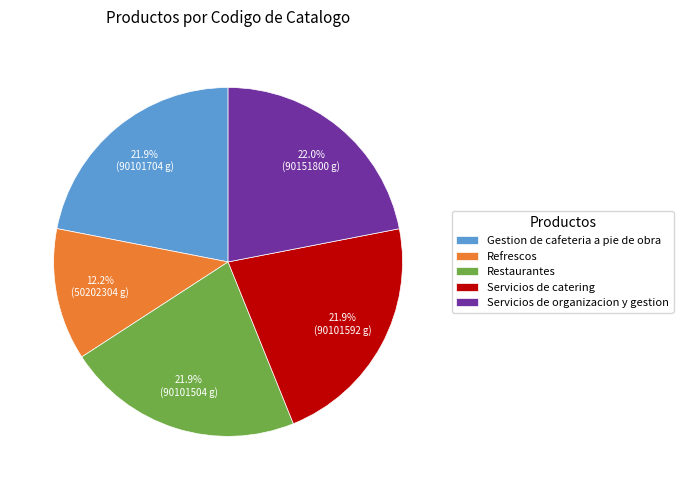

What is the smallest slice in the pie chart?

Refrescos